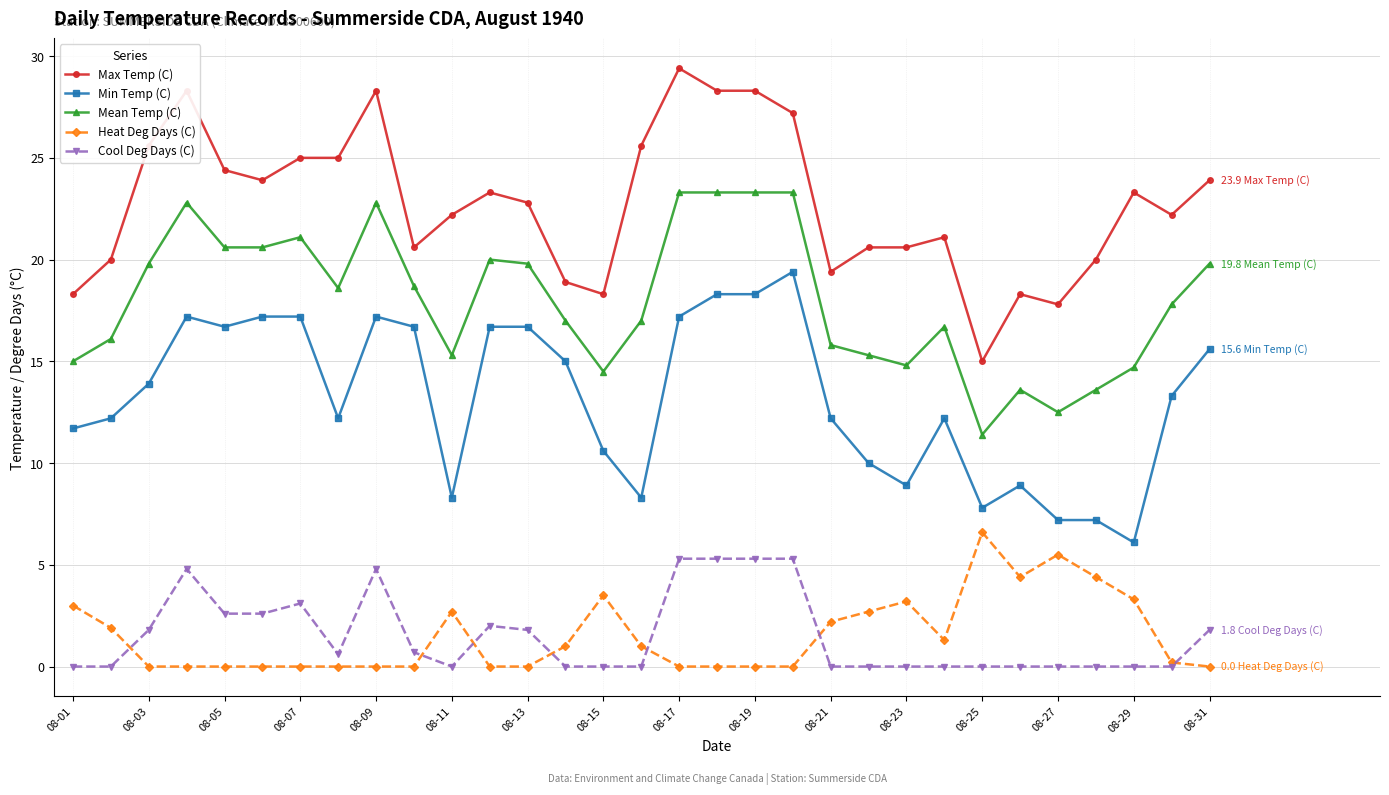

What is the difference between the maximum and minimum values in the Mean Temp (C) series?

11.9